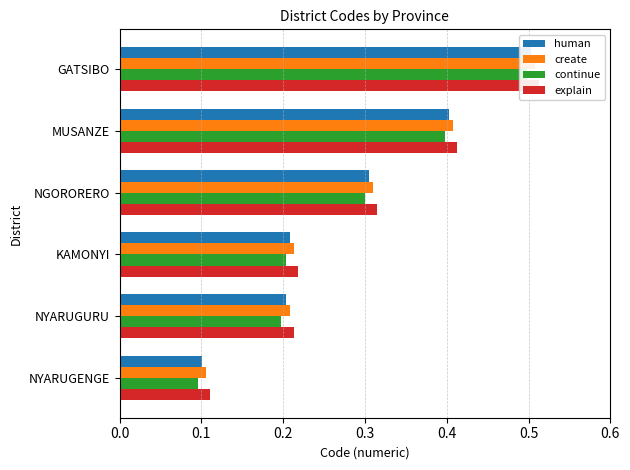

The value of explain at GATSIBO is 0.5. True or false?

True